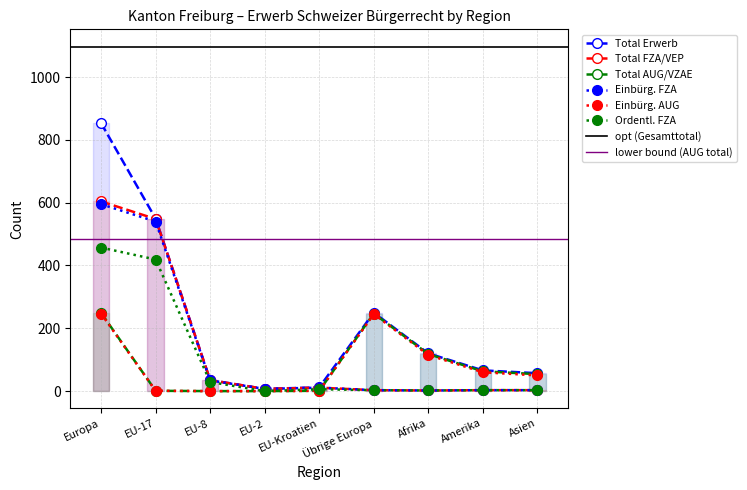

What are all the series names shown in the legend?

Total Erwerb, Total FZA/VEP, Total AUG/VZAE, Einbürg. FZA, Einbürg. AUG, Ordentl. FZA